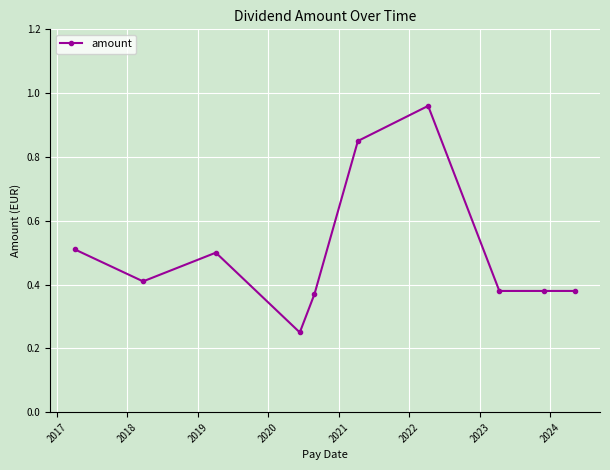

How many data points does each series have?

10